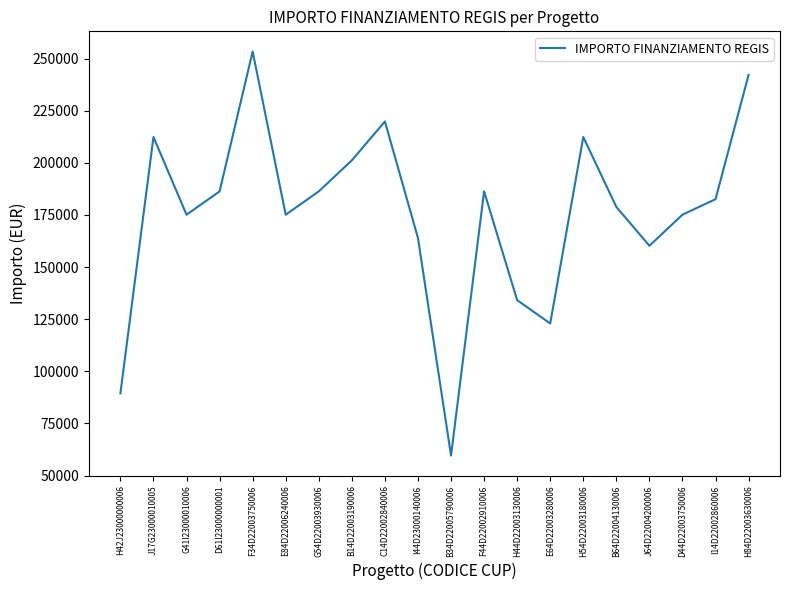

Where is the data nearest to the value 156484?

J64D22004200006